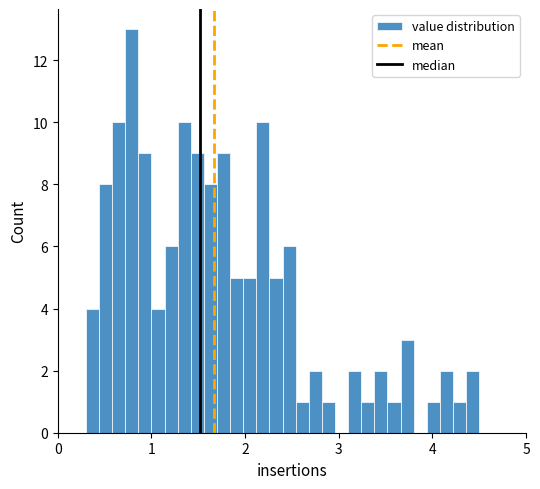

Around what value on the x-axis is the tallest bar? Give the approximate position of its centre, as read against the axis.

0.8